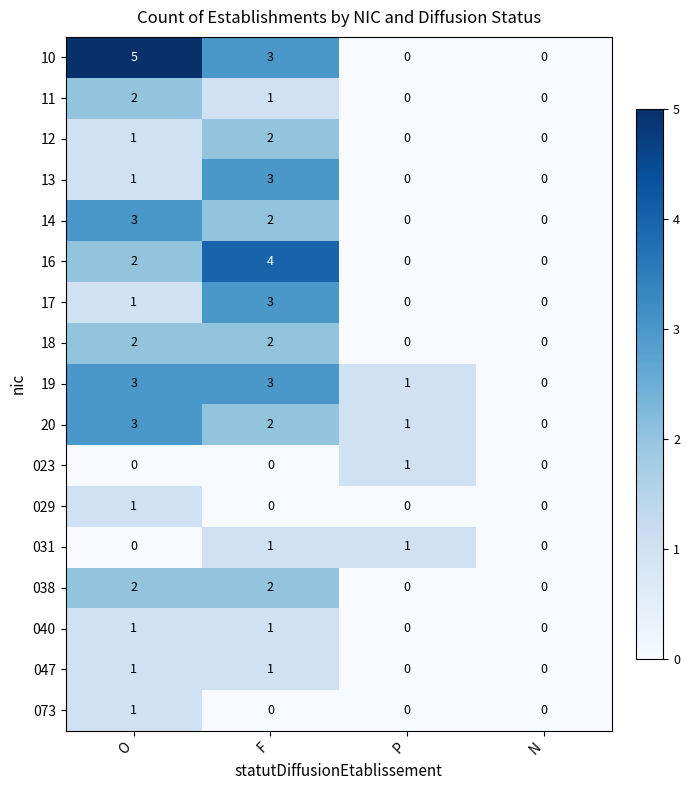

What is the maximum value shown in the chart?

5